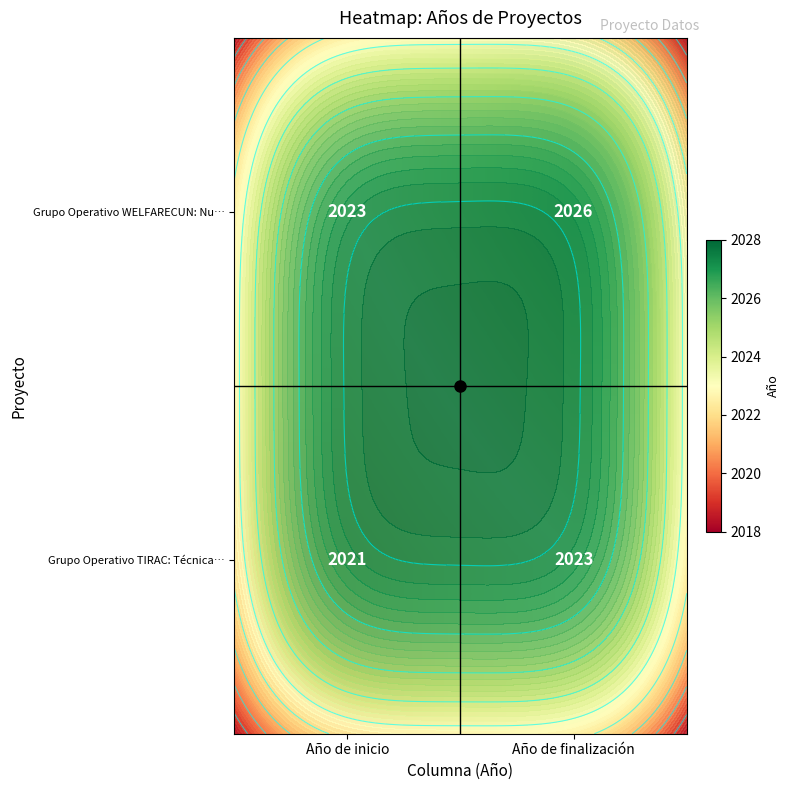

Rank the categories by Grupo Operativo WELFARECUN: Nu… value from lowest to highest.

Año de inicio, Año de finalización